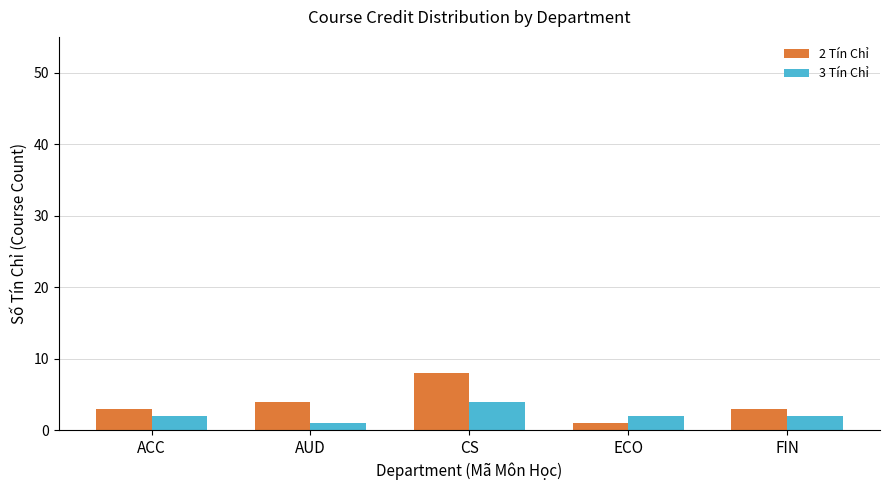

What are all the series names shown in the legend?

2 Tín Chỉ, 3 Tín Chỉ